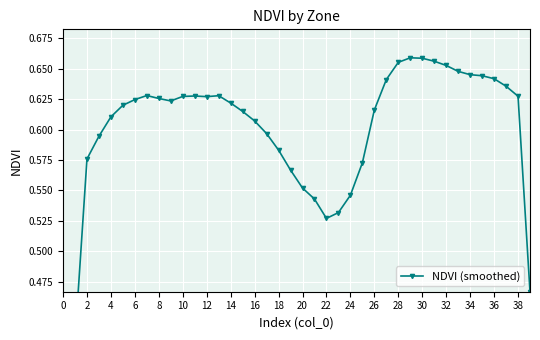

What is the value of the 7th point from the left?

0.6